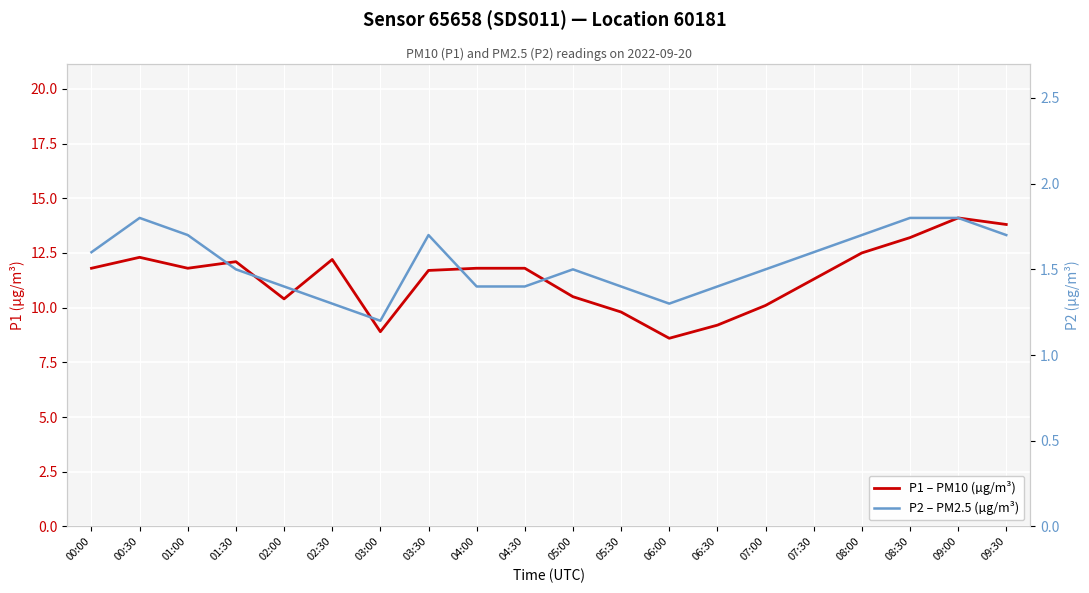

The value of P1 – PM10 (µg/m³) at 08:00 is 4.5. True or false?

False